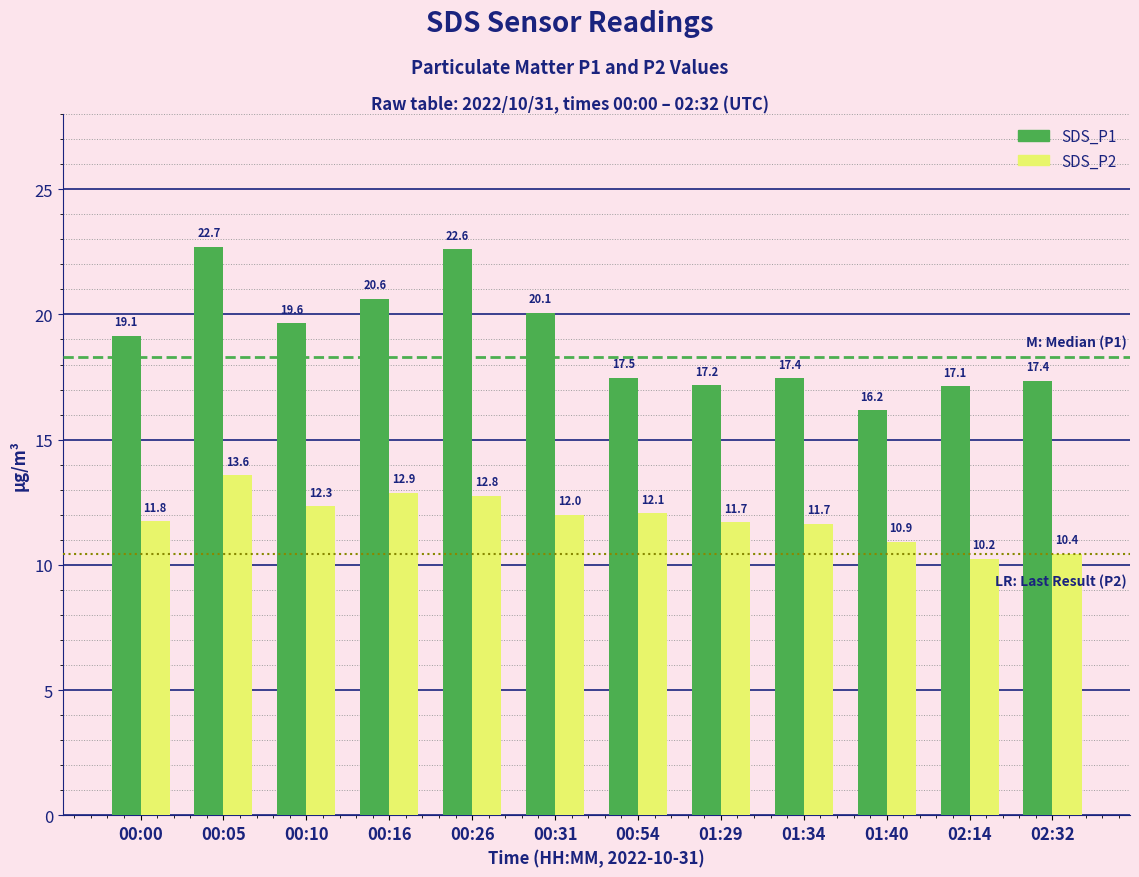

What is the label of the 7th bar from the left?

00:54